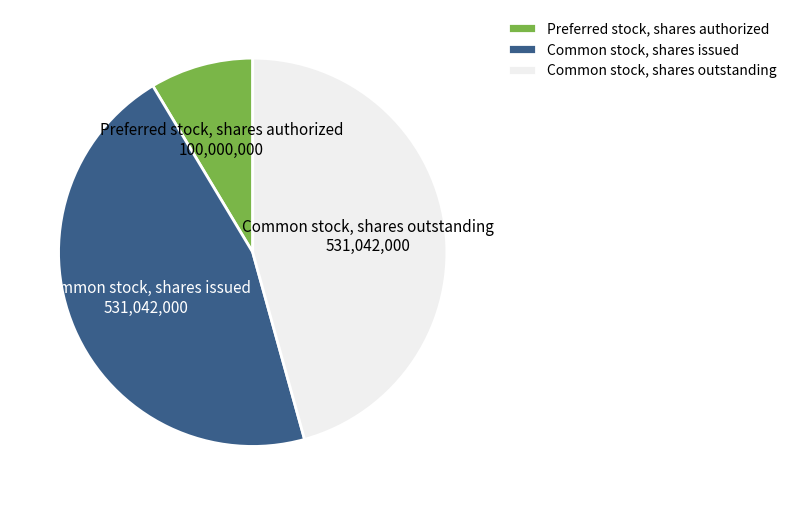

Is Common stock, shares issued the majority of the pie?

No